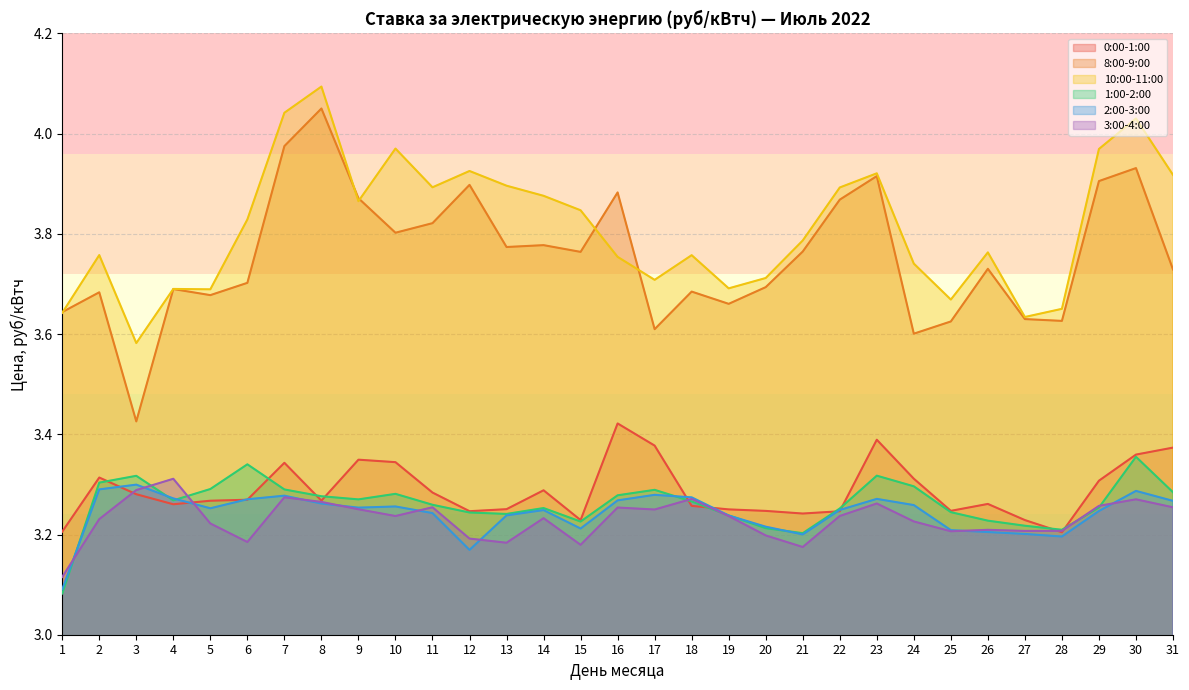

Count the number of categories in the chart.

31